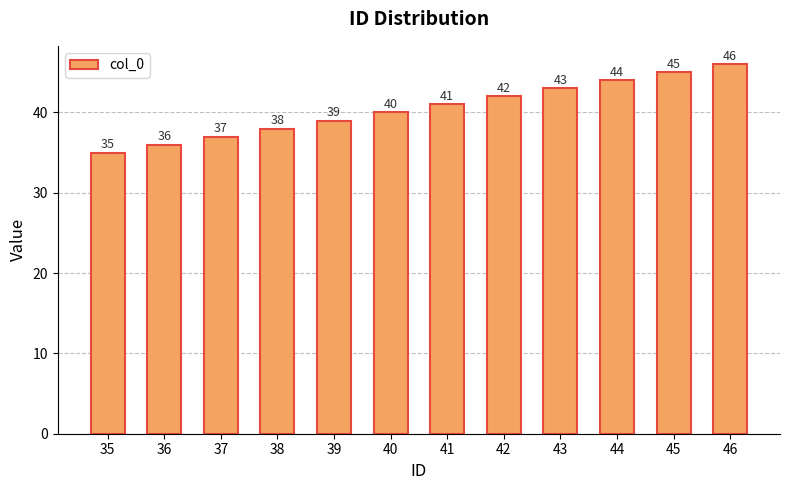

What is the value of the 4th bar from the left?

38